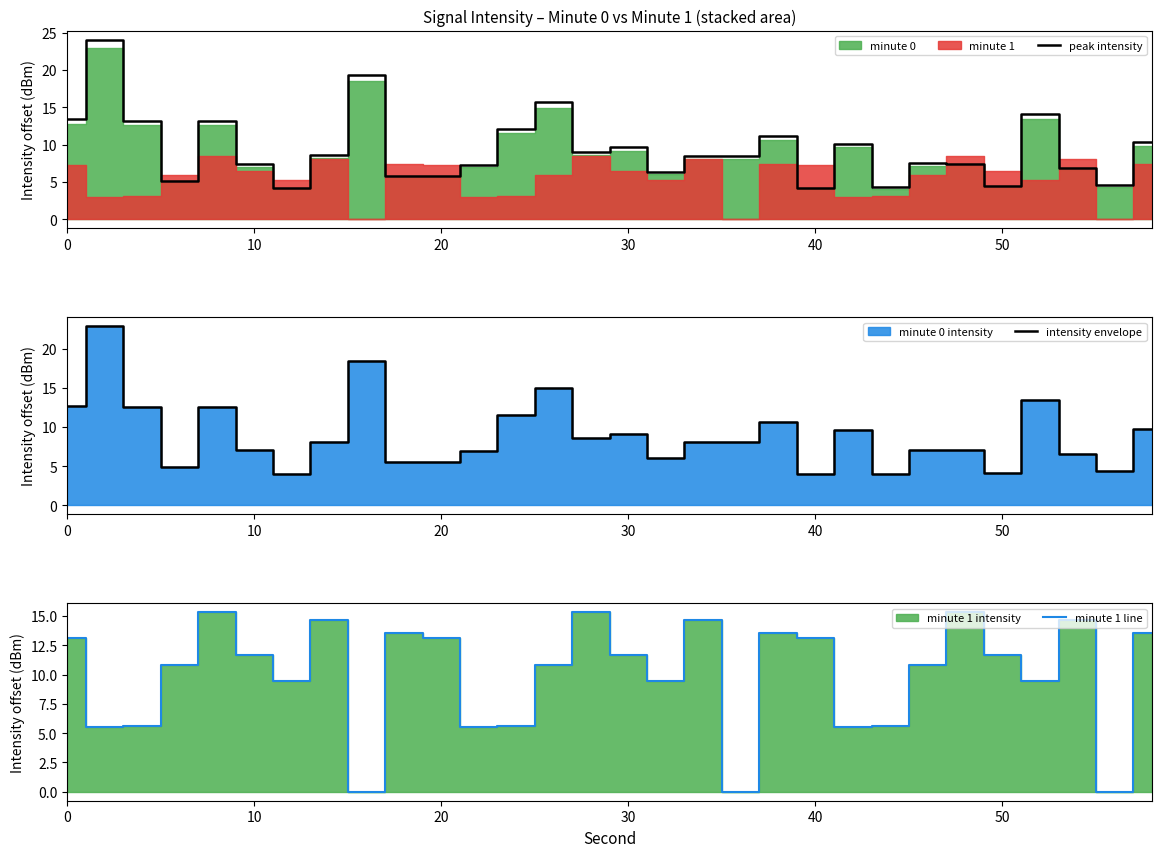

In peak intensity, how many points are lower than both neighbors (excluding endpoints)?

10